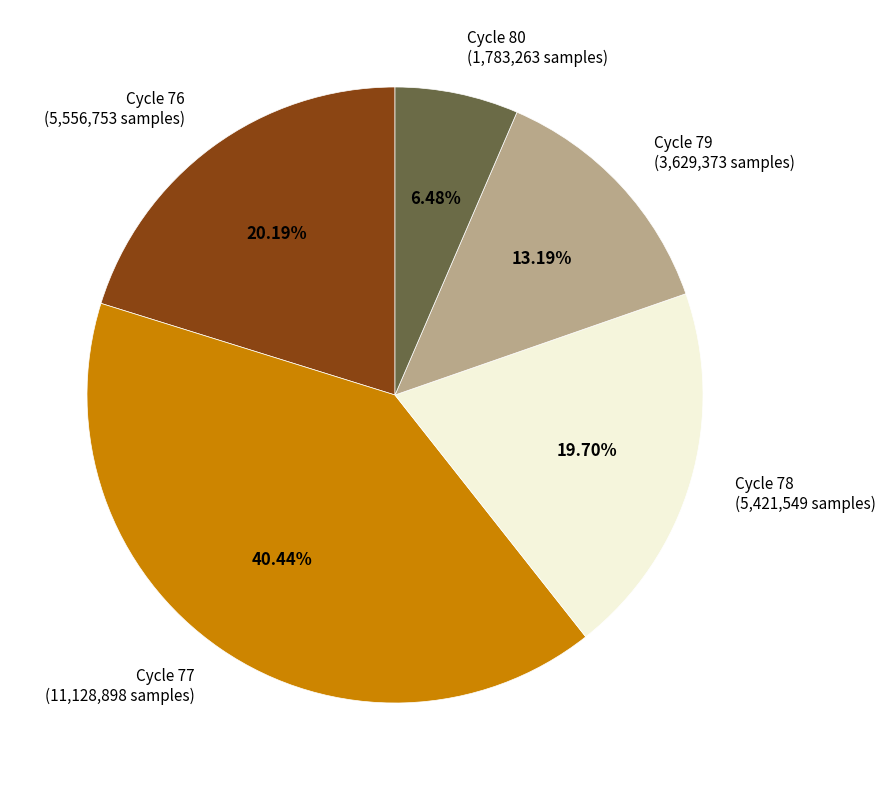

Is there a majority slice in this chart?

No